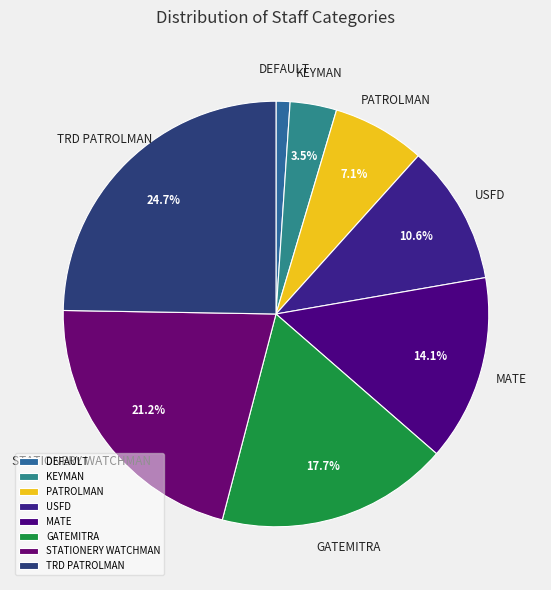

Count the number of slices in the pie.

8